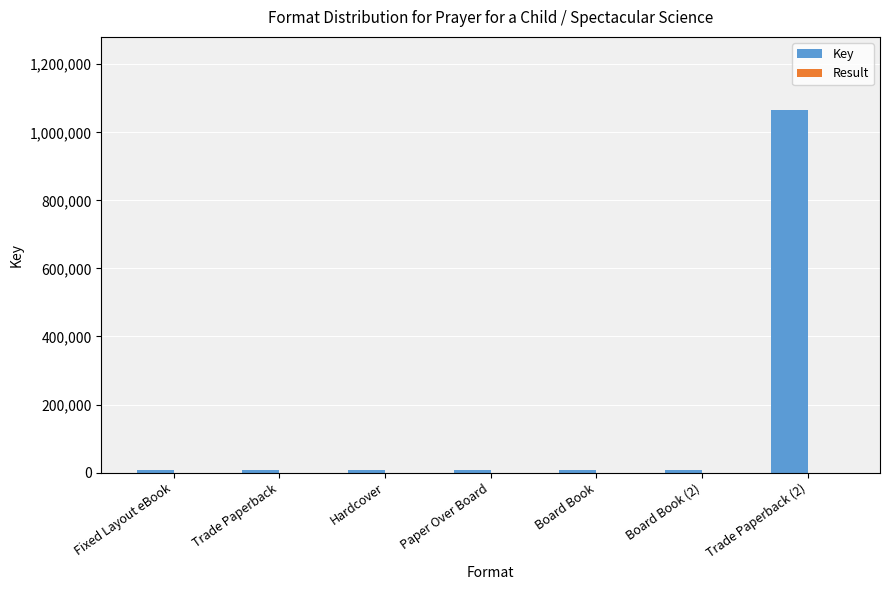

Which series has the widest spread of values?

Key